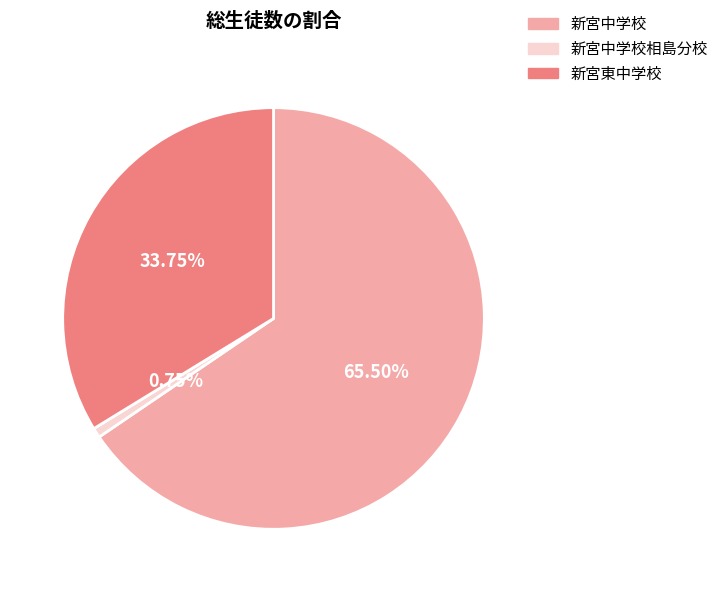

To the nearest percent, what is the difference between the 新宮中学校相島分校 and 新宮東中学校 slice percentages?

33%